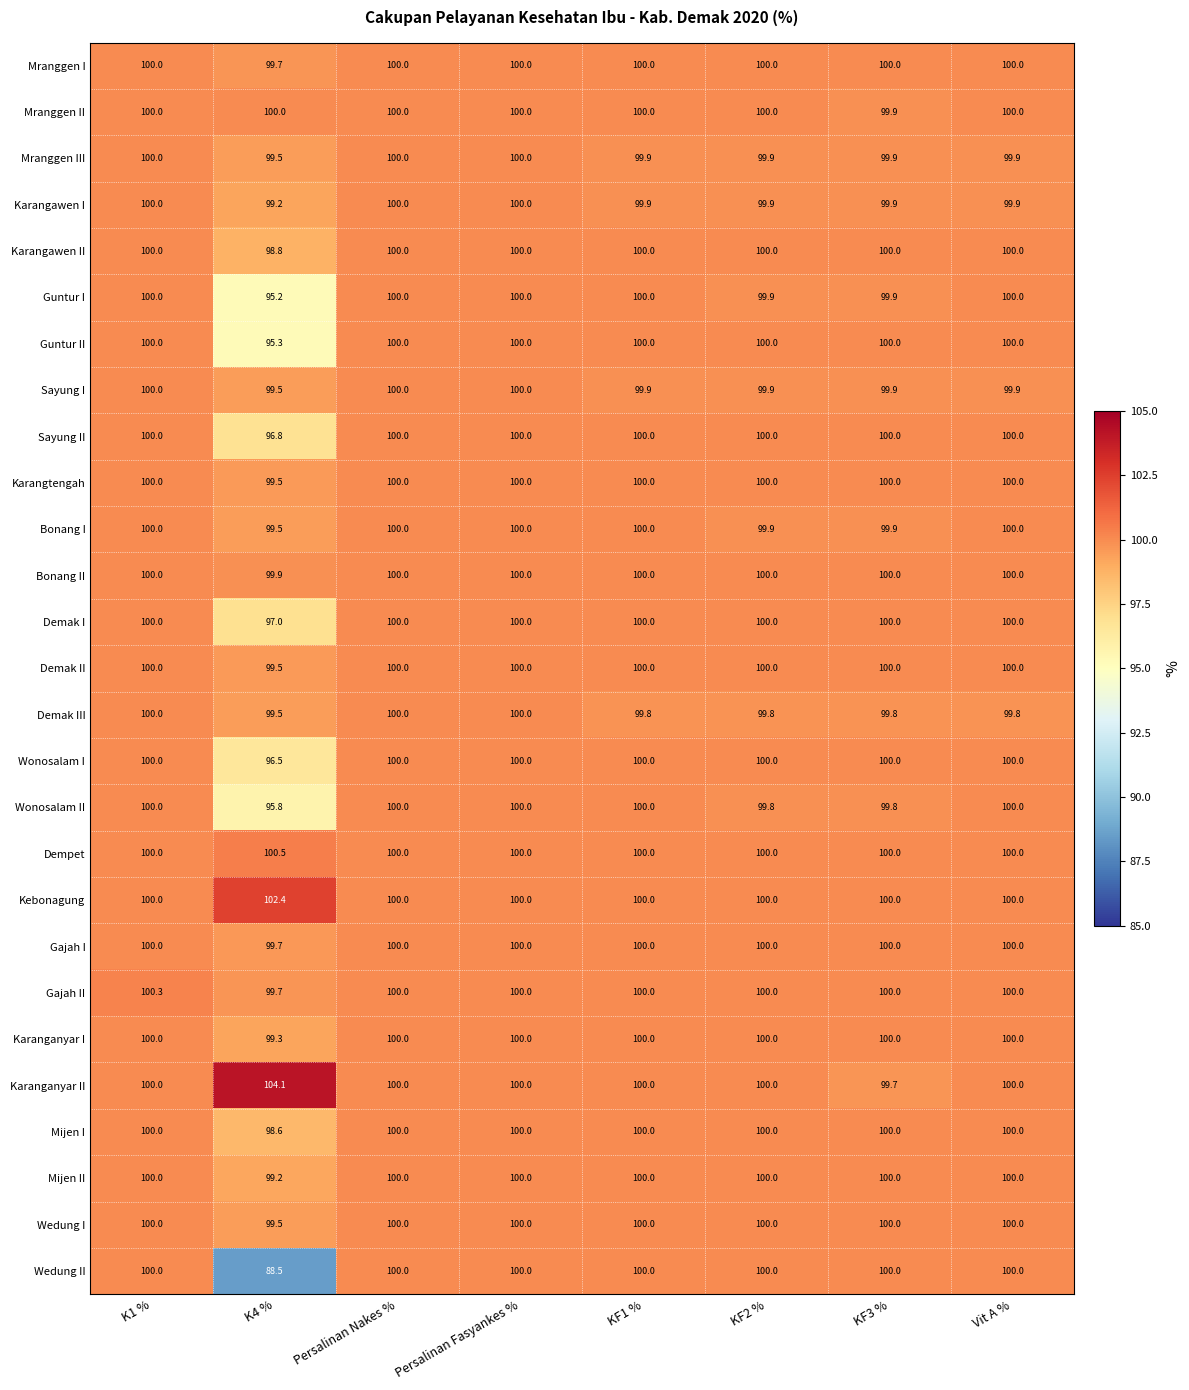

What is the maximum value shown in the chart?

104.1